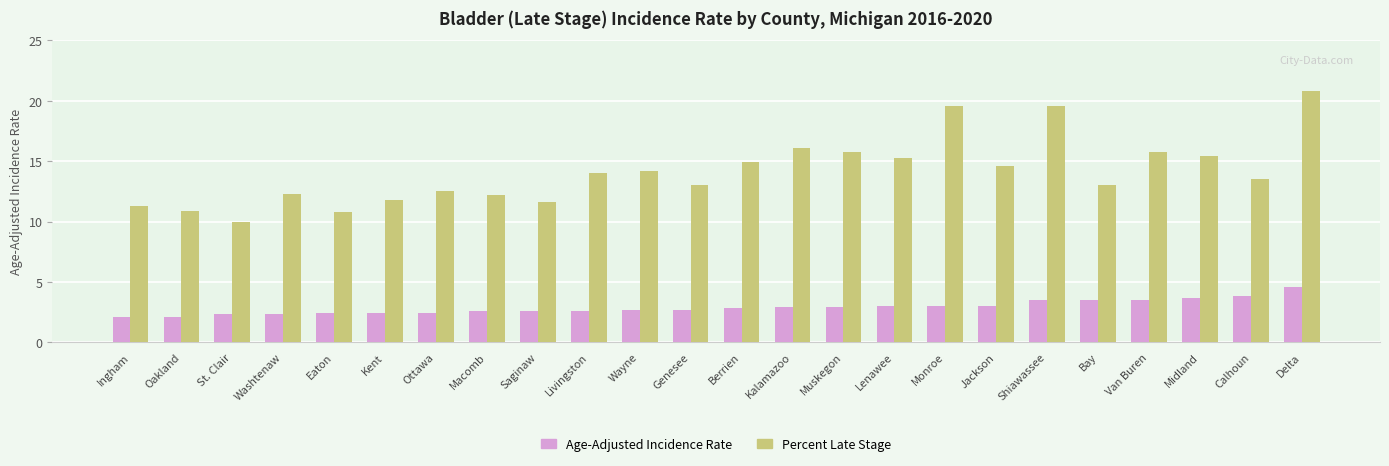

Which series has the largest total across all categories?

Percent Late Stage